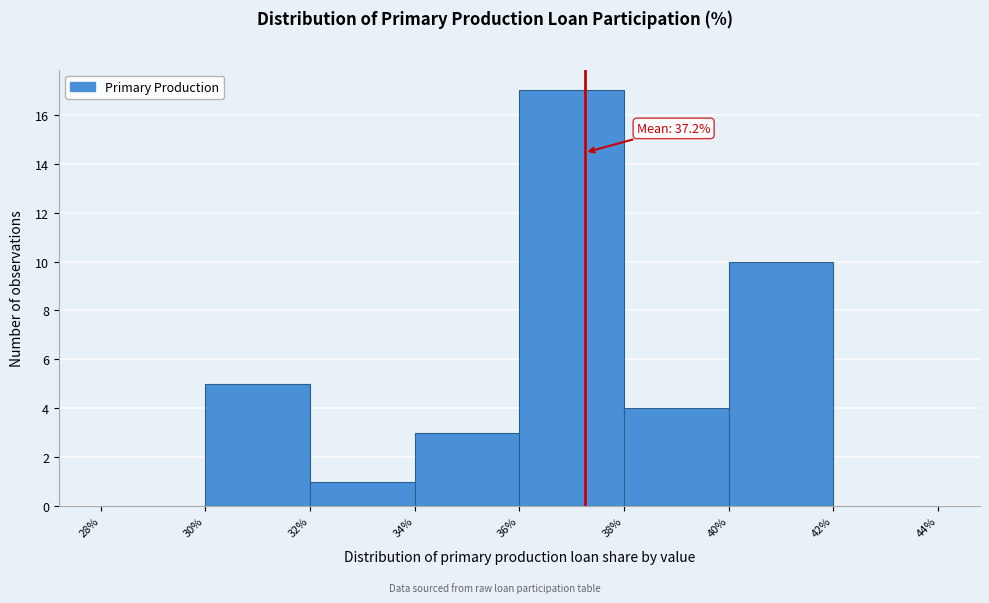

Over which range of the x-axis is the bar tallest?

36% to 38%